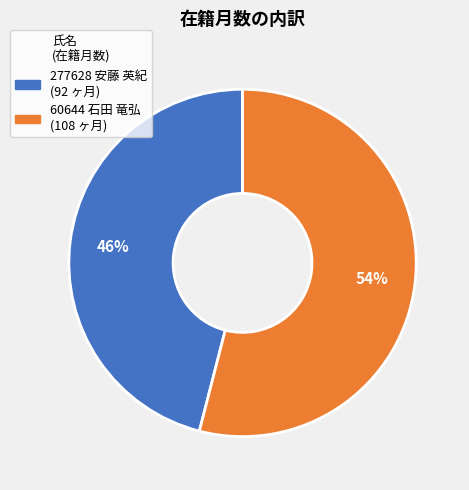

To the nearest percent, what percentage of the pie is 277628 安藤 英紀?

46%